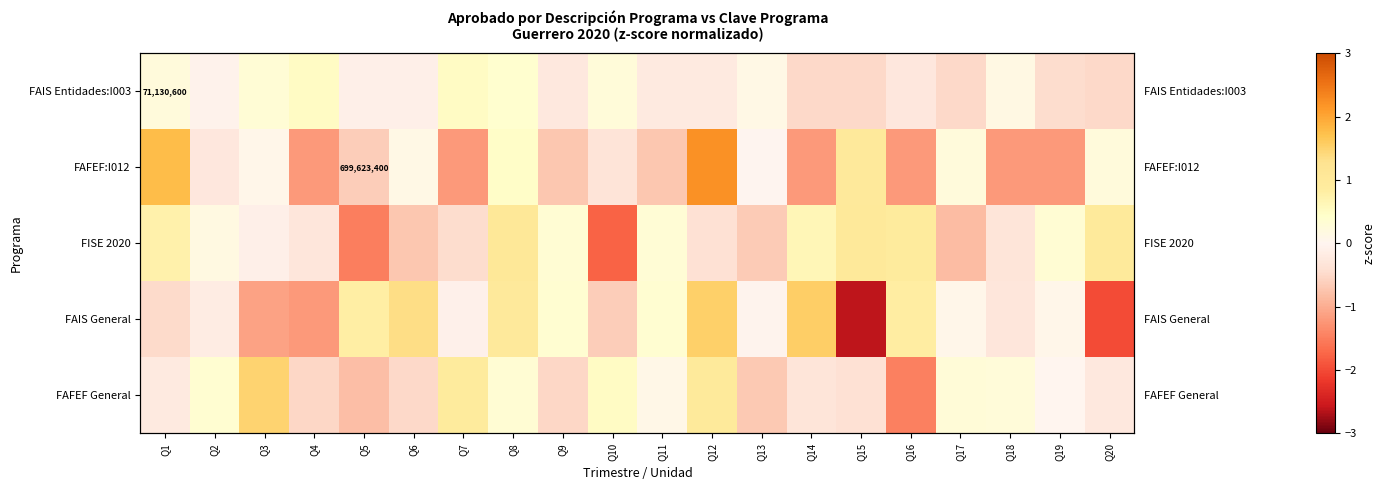

What is the total value across all series at Q15?

-1.5